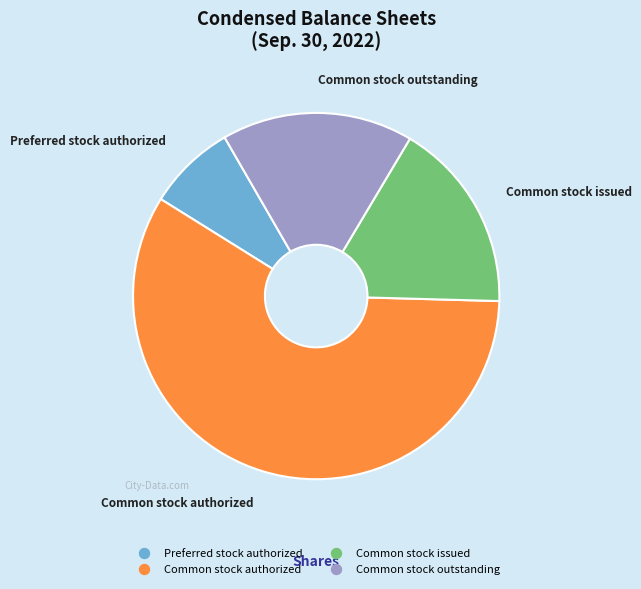

Approximately how many times larger is the value at Common stock issued compared to Preferred stock authorized?

2.2